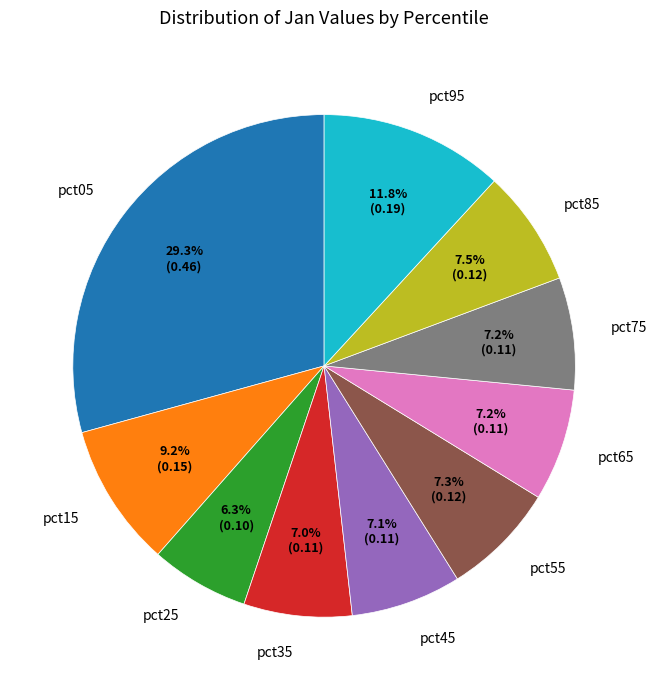

What percentage is the pct15 slice, to the nearest percent?

9%